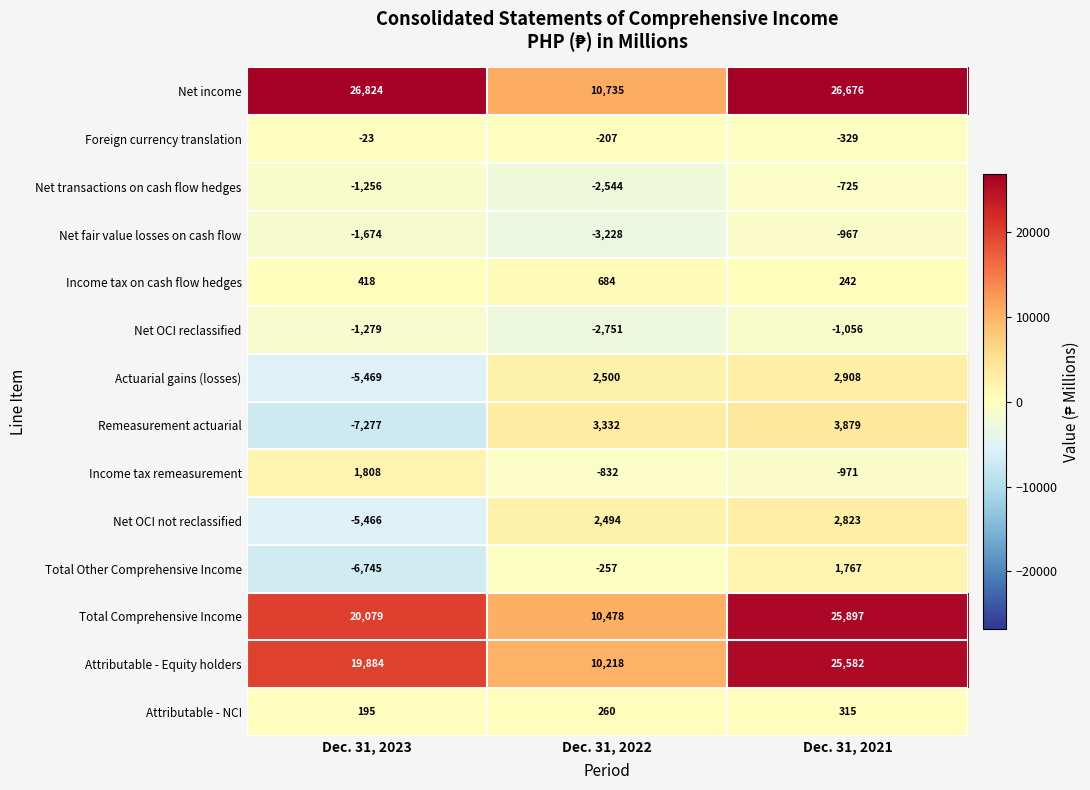

What is the sum of the Total Other Comprehensive Income values at Dec. 31, 2021 and Dec. 31, 2023?

-4978